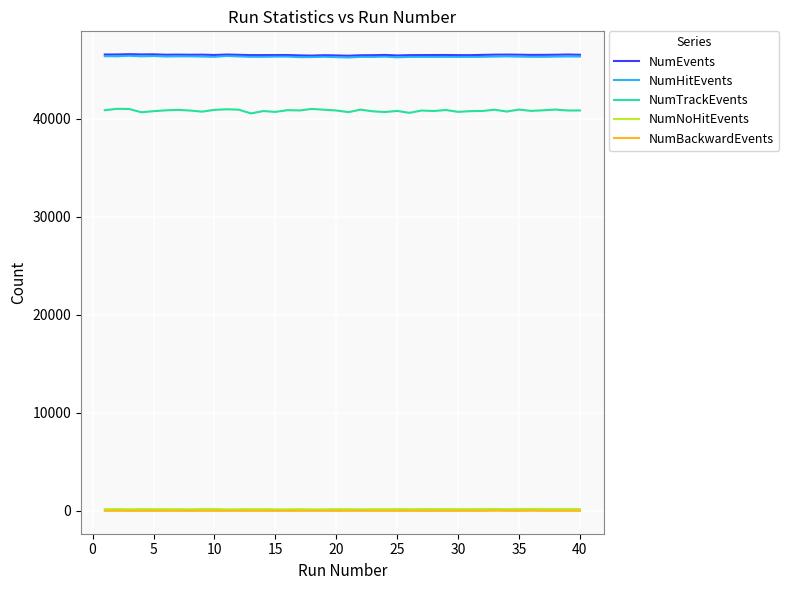

Which series has the largest range (max minus min)?

NumTrackEvents